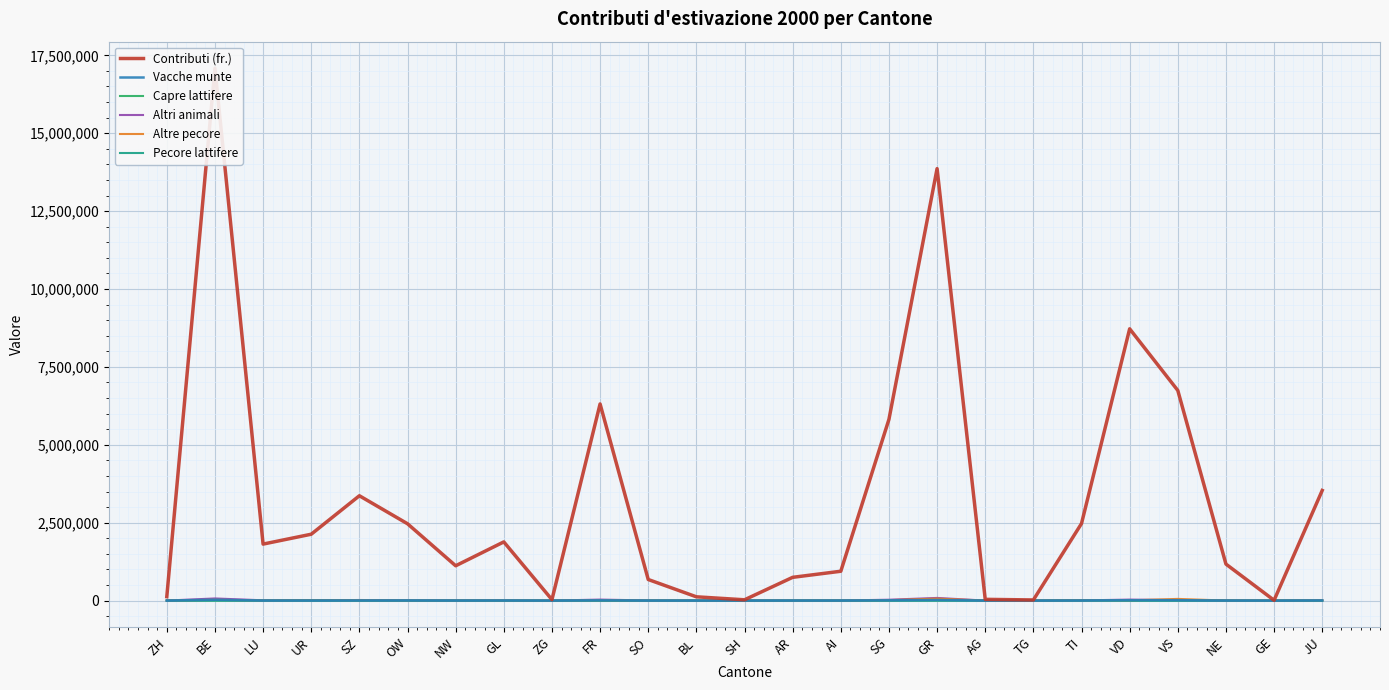

What is the difference between the Vacche munte values at NE and OW?

3682